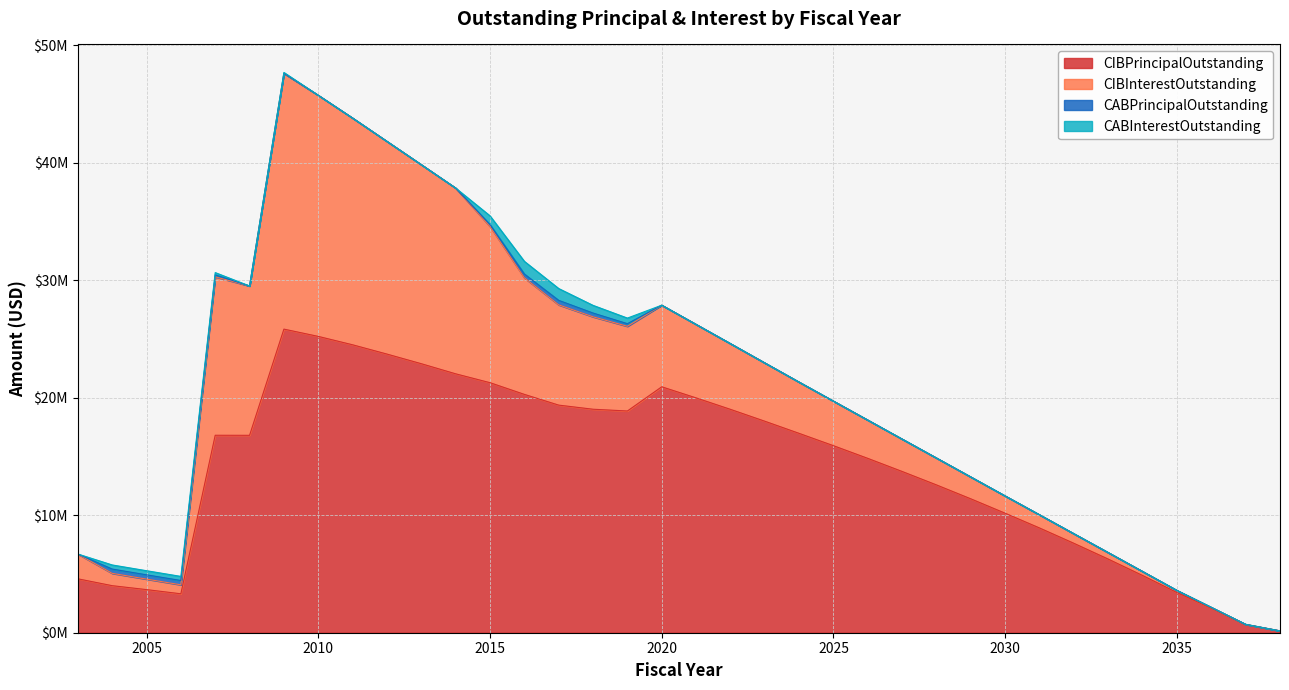

Reading left to right, extract all data points from this chart.

CIBPrincipalOutstanding: 2003=4590000.0	2004=4005000.0	2005=3670000.0	2006=3315000.0	2007=16810000.0	2008=16805000.0	2009=25845000.0	2010=25225000.0	2011=24510000.0	2012=23720000.0	2013=22900000.0	2014=22040000.0	2015=21285000.0	2016=20290000.0	2017=19375000.0	2018=19025000.0	2019=18875000.0	2020=20935000.0	2021=19990000.0	2022=19015000.0	2023=18005000.0	2024=16970000.0	2025=15920000.0	2026=14840000.0	2027=13725000.0	2028=12580000.0	2029=11395000.0	2030=10170000.0	2031=8915000.0	2032=7610000.0	2033=6265000.0	2034=4870000.0	2035=3420000.0	2036=2085000.0	2037=695000.0	2038=155000.0
CIBInterestOutstanding: 2003=2111140.0	2004=1049675.4	2005=893616.2	2006=764857.5	2007=13487371.9	2008=12712350.6	2009=21773276.9	2010=20524699.4	2011=19300781.9	2012=18105871.9	2013=16942535.7	2014=15812655.7	2015=13299276.9	2016=9920693.8	2017=8534238.8	2018=7867215.0	2019=7209397.5	2020=6947130.0	2021=6256540.0	2022=5594635.6	2023=4962411.2	2024=4361923.8	2025=3794011.2	2026=3258433.8	2027=2756142.5	2028=2289016.2	2029=1859633.8	2030=1469871.2	2031=1121251.2	2032=815471.2	2033=554432.5	2034=341045.0	2035=179787.5	2036=72275.0	2037=18562.5	2038=2712.5
CABPrincipalOutstanding: 2003=0.0	2004=364998.1	2005=364998.1	2006=364998.1	2007=163166.4	2008=0.0	2009=5000.0	2010=0.0	2011=0.0	2012=0.0	2013=0.0	2014=0.0	2015=164997.7	2016=324997.7	2017=383812.8	2018=321820.1	2019=222532.0	2020=0.0	2021=0.0	2022=0.0	2023=0.0	2024=0.0	2025=0.0	2026=0.0	2027=0.0	2028=0.0	2029=0.0	2030=0.0	2031=0.0	2032=0.0	2033=0.0	2034=0.0	2035=0.0	2036=0.0	2037=0.0	2038=0.0
CABInterestOutstanding: 2003=0.0	2004=350001.9	2005=350001.9	2006=350001.9	2007=196833.6	2008=0.0	2009=70000.0	2010=0.0	2011=0.0	2012=0.0	2013=0.0	2014=0.0	2015=740002.3	2016=1080002.3	2017=1006187.2	2018=653179.9	2019=477468.0	2020=0.0	2021=0.0	2022=0.0	2023=0.0	2024=0.0	2025=0.0	2026=0.0	2027=0.0	2028=0.0	2029=0.0	2030=0.0	2031=0.0	2032=0.0	2033=0.0	2034=0.0	2035=0.0	2036=0.0	2037=0.0	2038=0.0